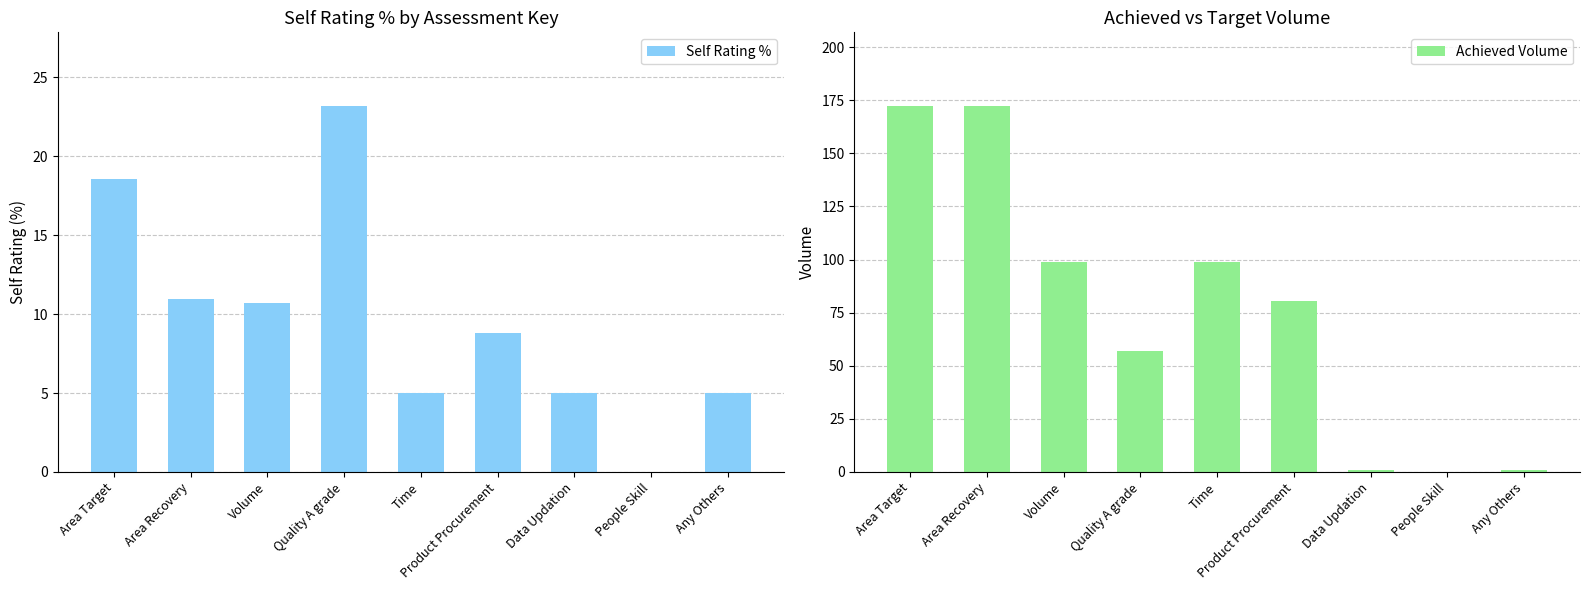

At which category is the sum across all series the highest?

Area Target